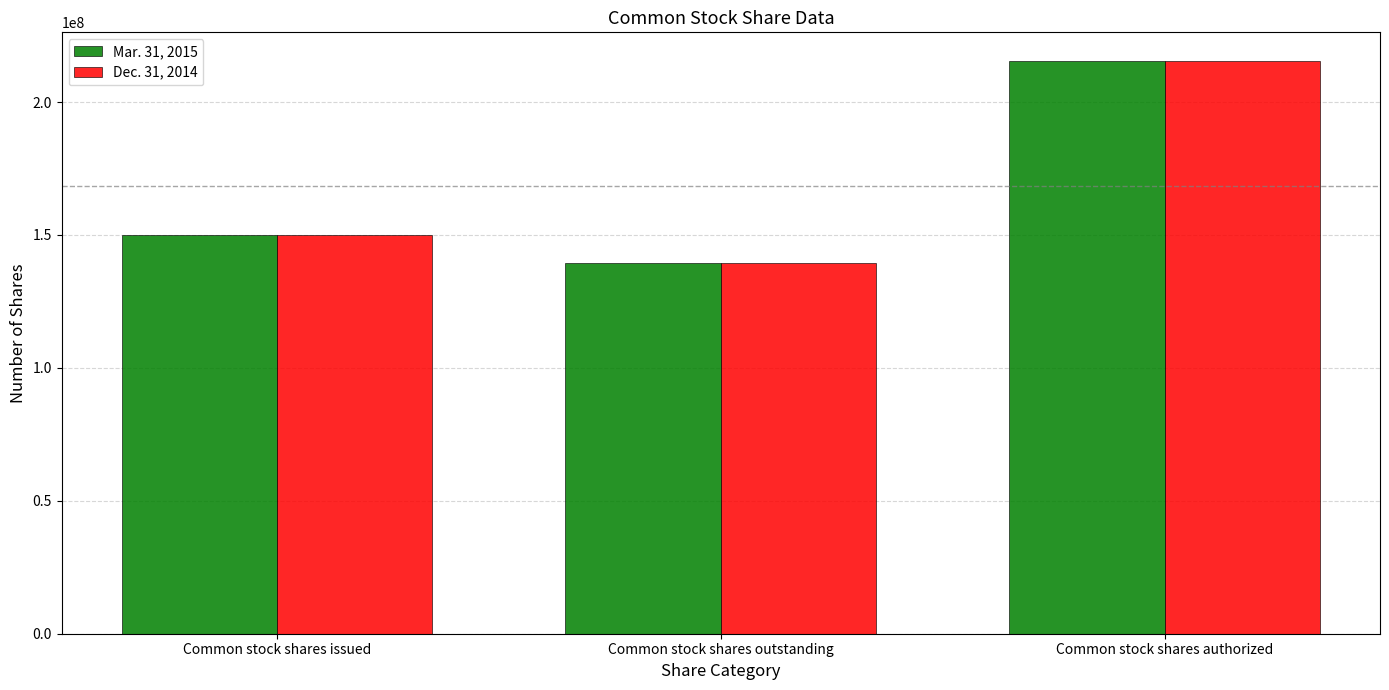

Reading left to right, list all the values displayed in this chart.

Mar. 31, 2015: Common stock shares issued=149985476	Common stock shares outstanding=139297282	Common stock shares authorized=215456000
Dec. 31, 2014: Common stock shares issued=149985476	Common stock shares outstanding=139297282	Common stock shares authorized=215456000